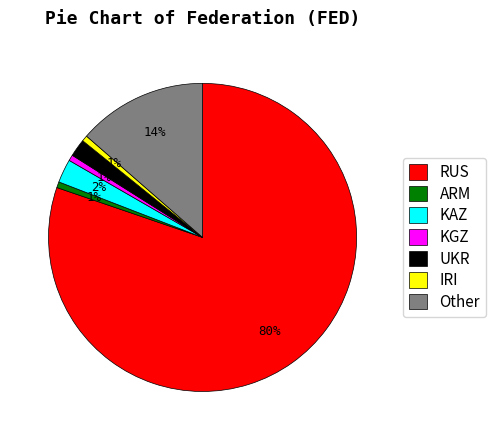

Is there a majority slice in this chart?

Yes